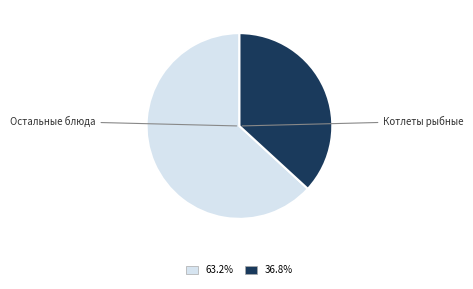

Is there any slice that represents more than half of the pie?

Yes